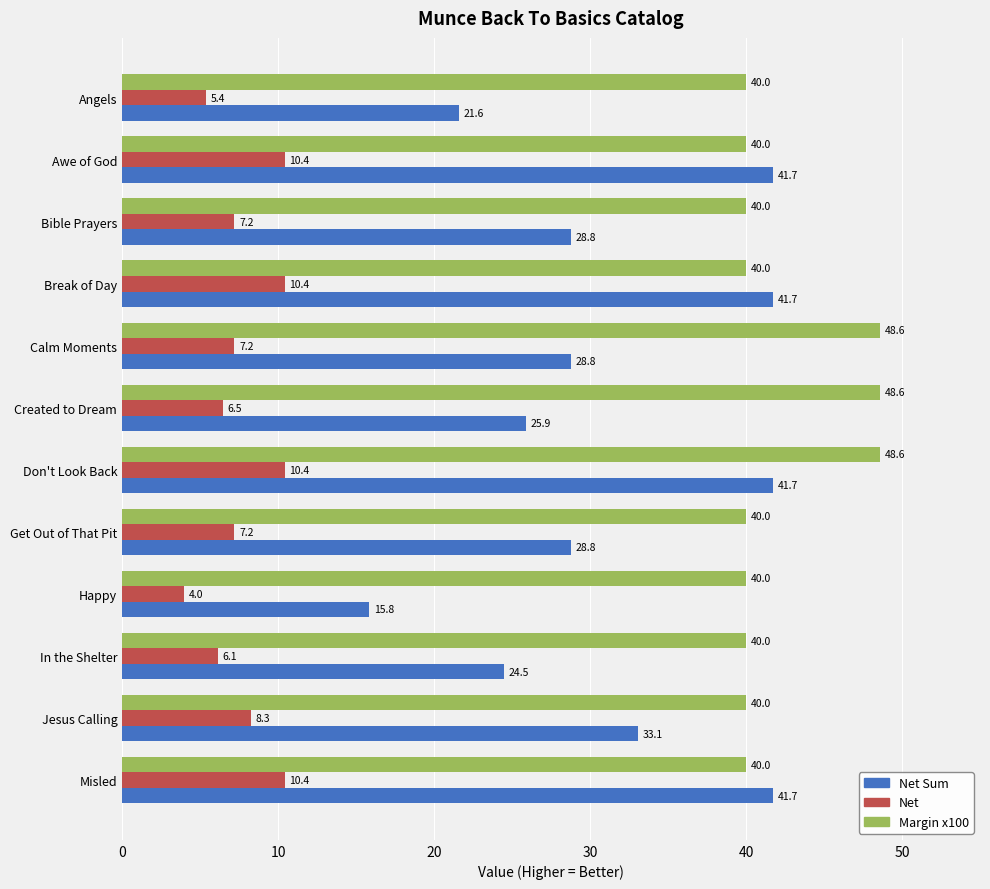

Rank the series by their average value, from lowest to highest.

Net, Net Sum, Margin x100